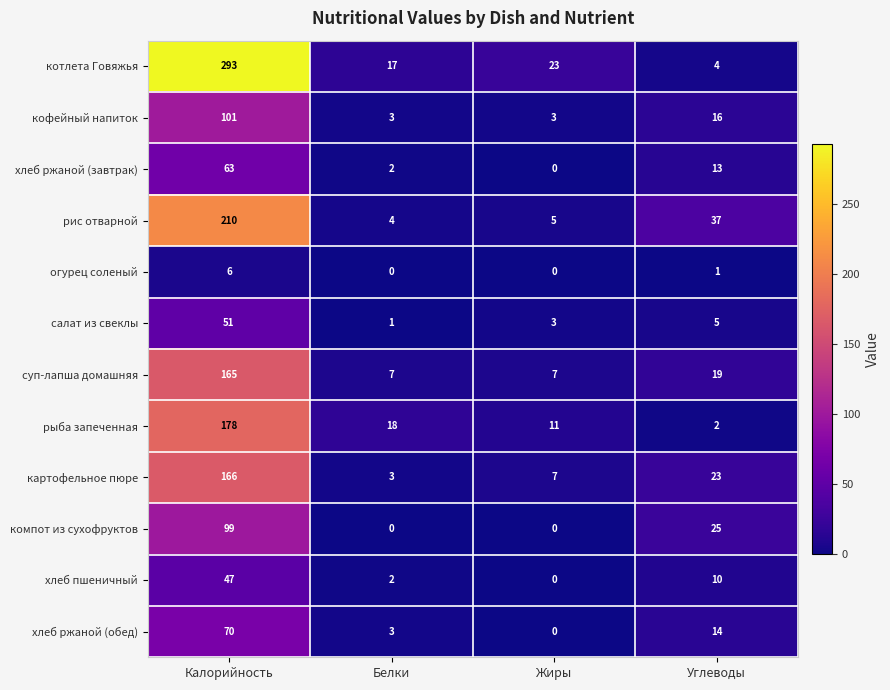

Is it true that рис отварной equals 5 at Жиры?

True